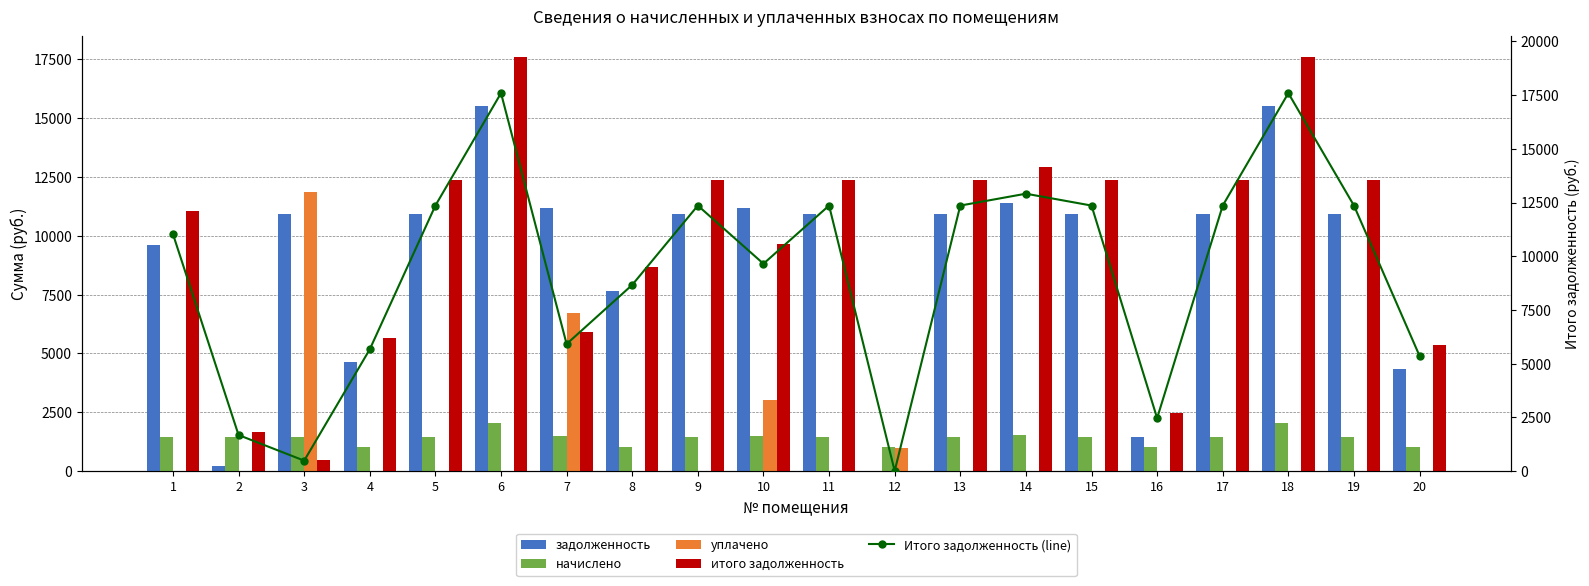

Does the chart contain any negative values?

No